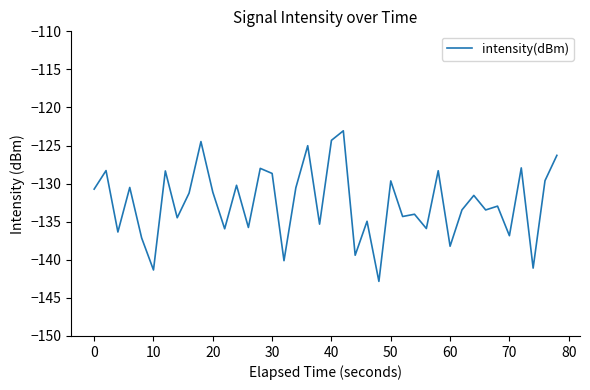

What is the difference between the maximum and minimum values?

19.8